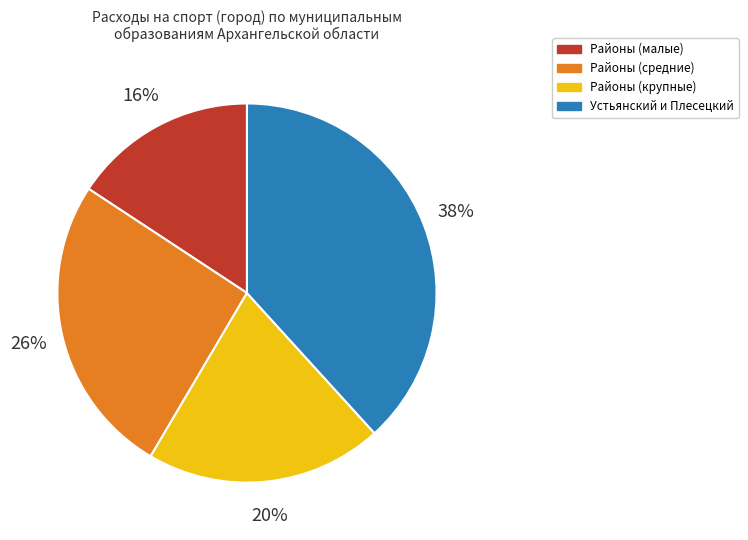

To the nearest percent, what is the average slice percentage?

25%